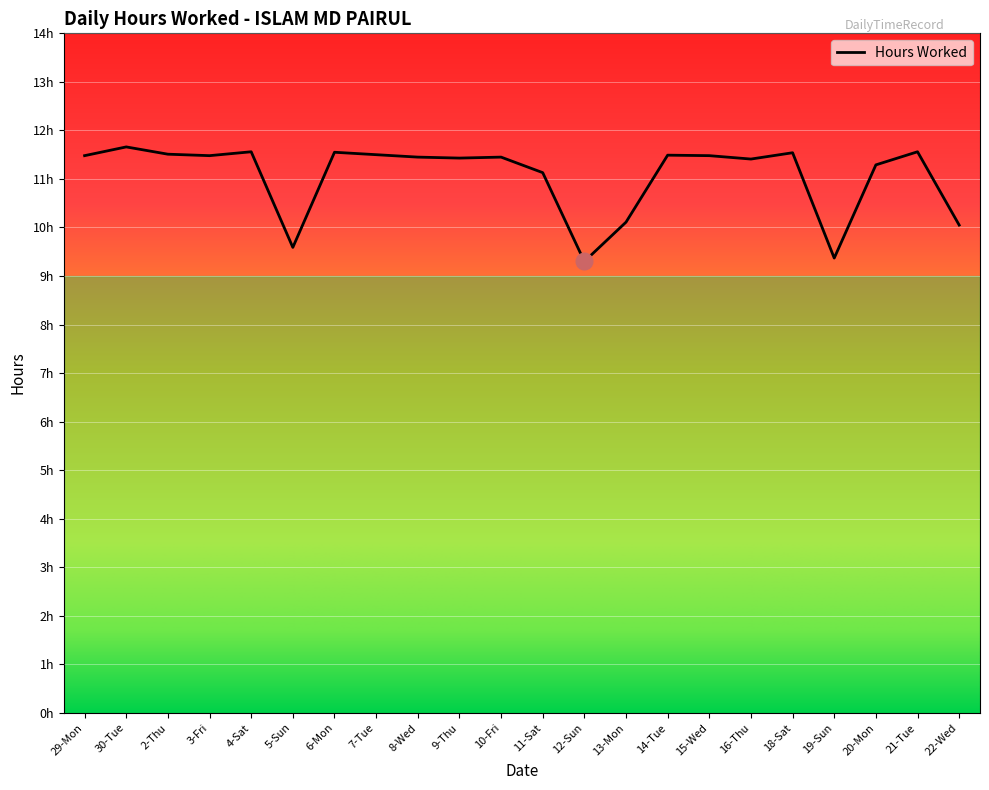

Reading left to right, extract all data points from this chart.

11.5	11.7	11.5	11.5	11.6	9.6	11.6	11.5	11.4	11.4	11.4	11.1	9.3	10.1	11.5	11.5	11.4	11.5	9.4	11.3	11.6	10.1